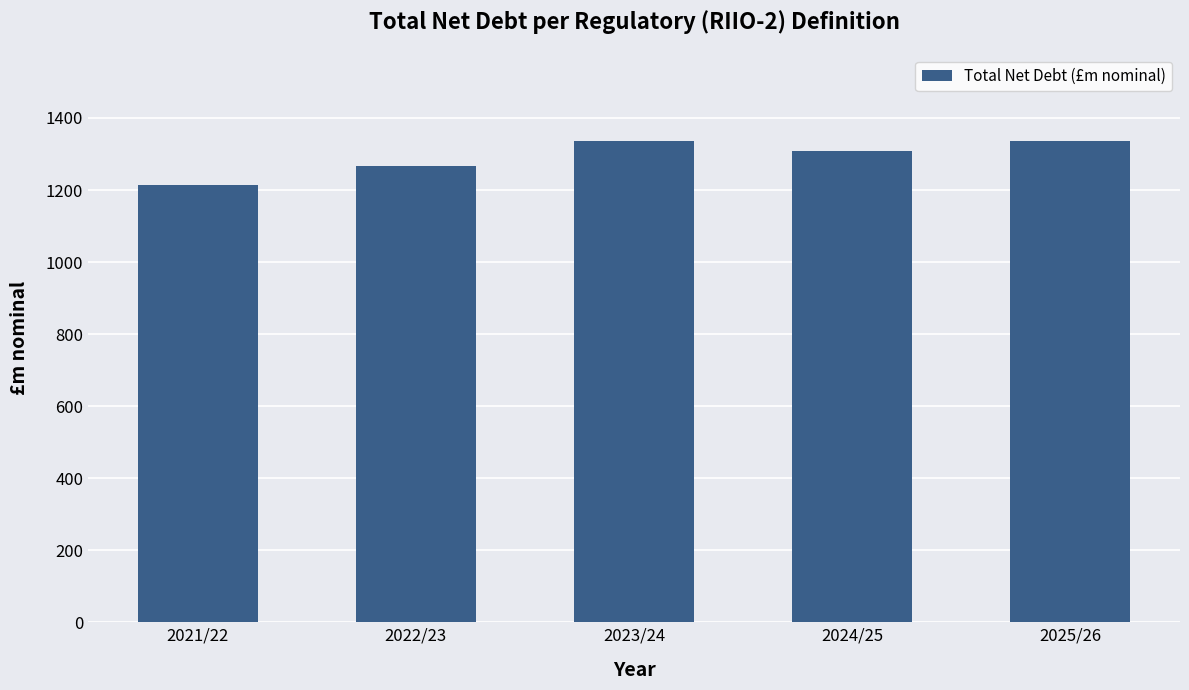

What is the sum of all values?

6462.9